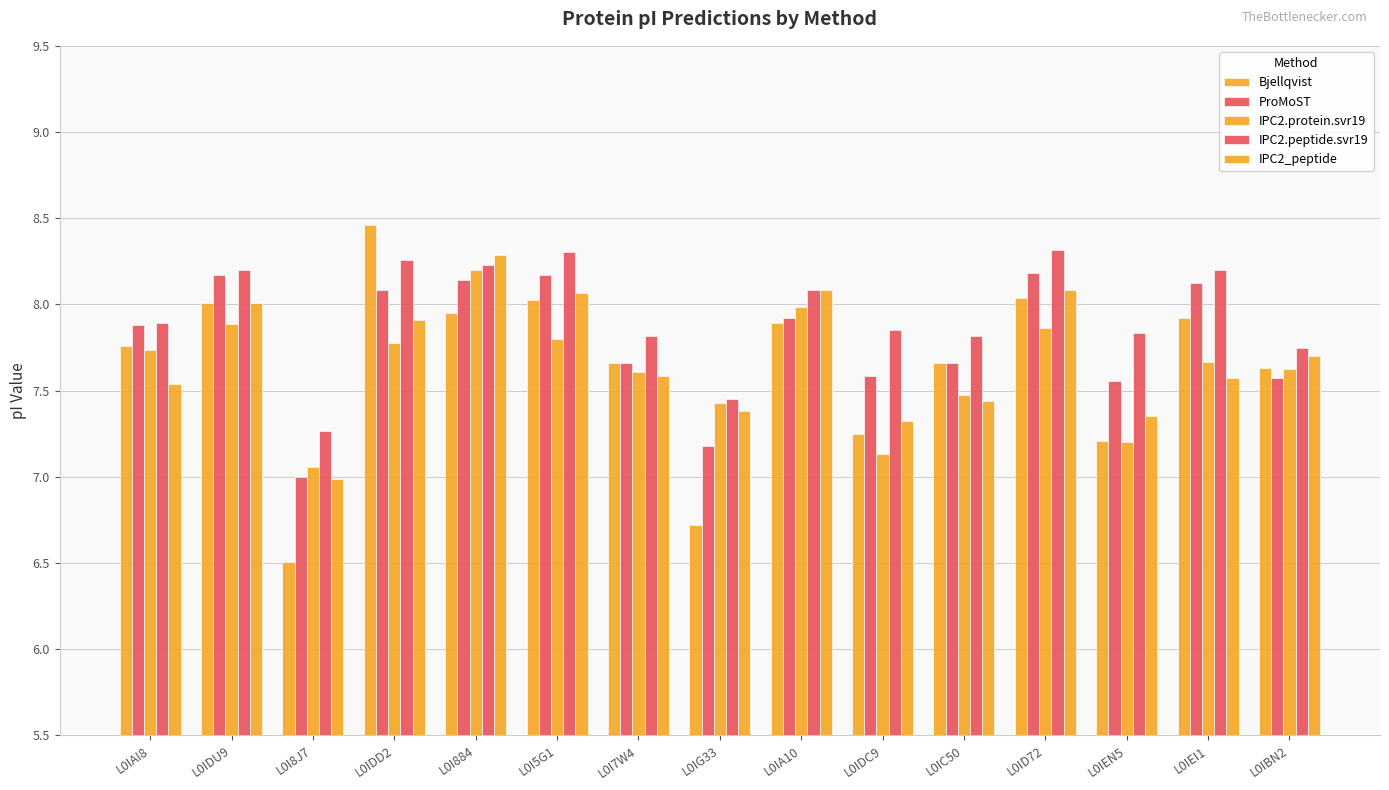

Which series has the largest range (max minus min)?

Bjellqvist